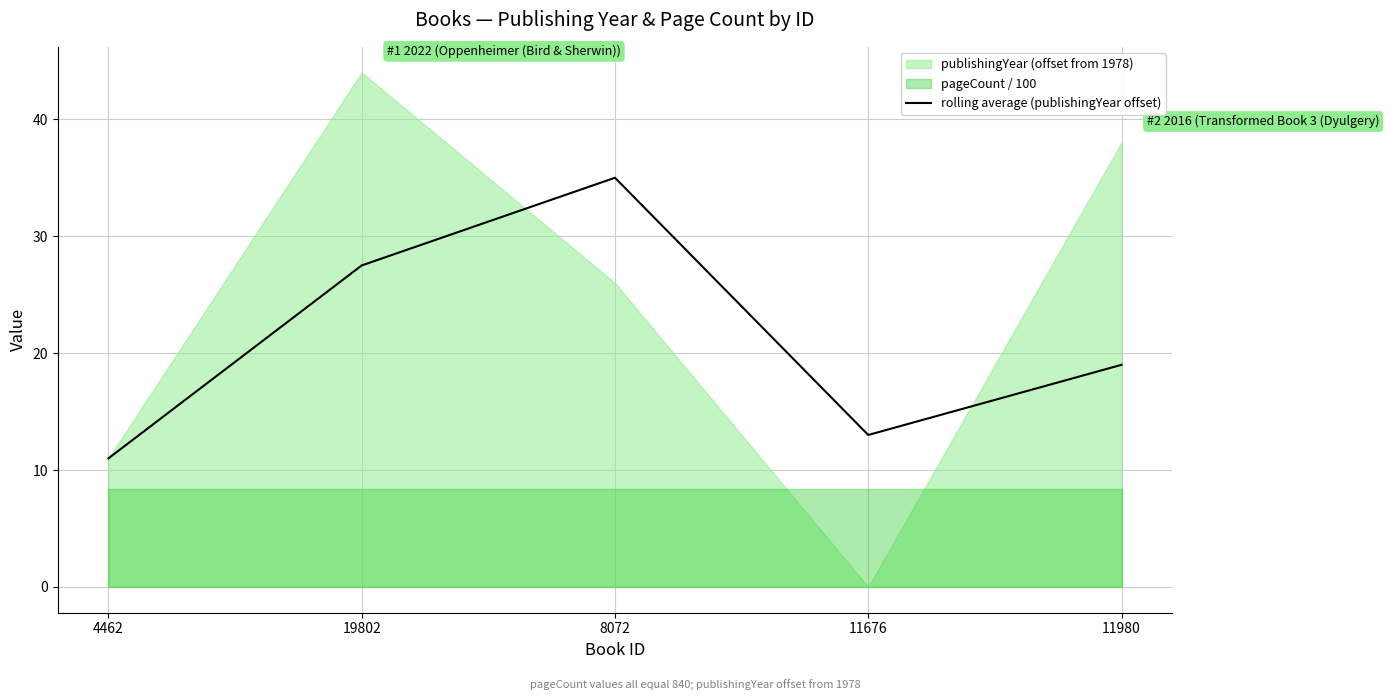

What is the change in value from 19802 to 8072?

+7.5